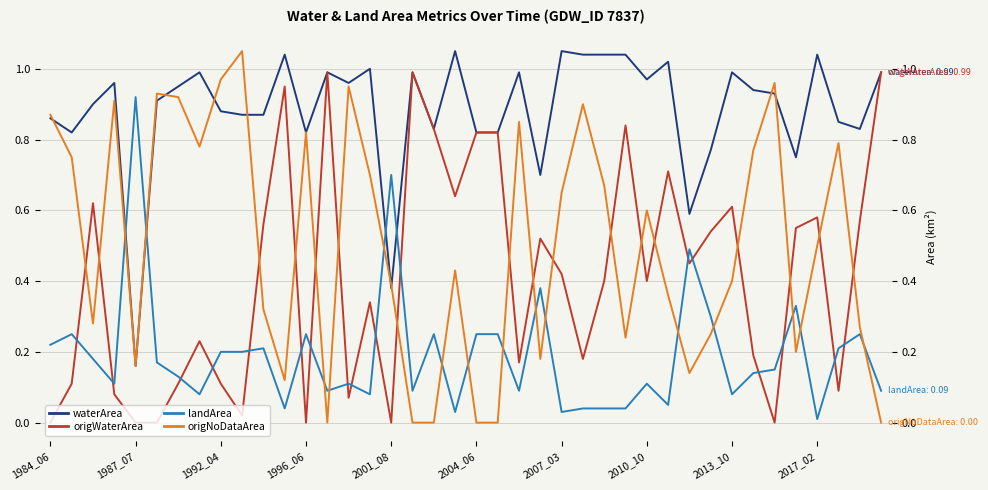

True or false: origNoDataArea and landArea intersect in this chart.

True